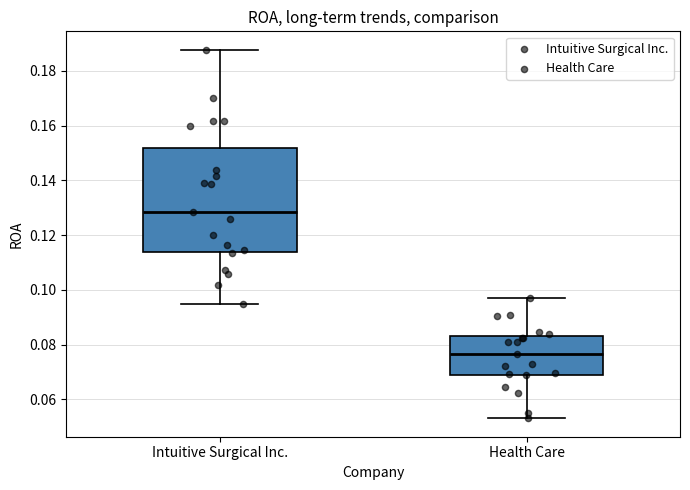

Where does the upper whisker of the box for Intuitive Surgical Inc. end on the y-axis? The values are not printed on the chart, so give them approximately, as read against the axis.

0.188